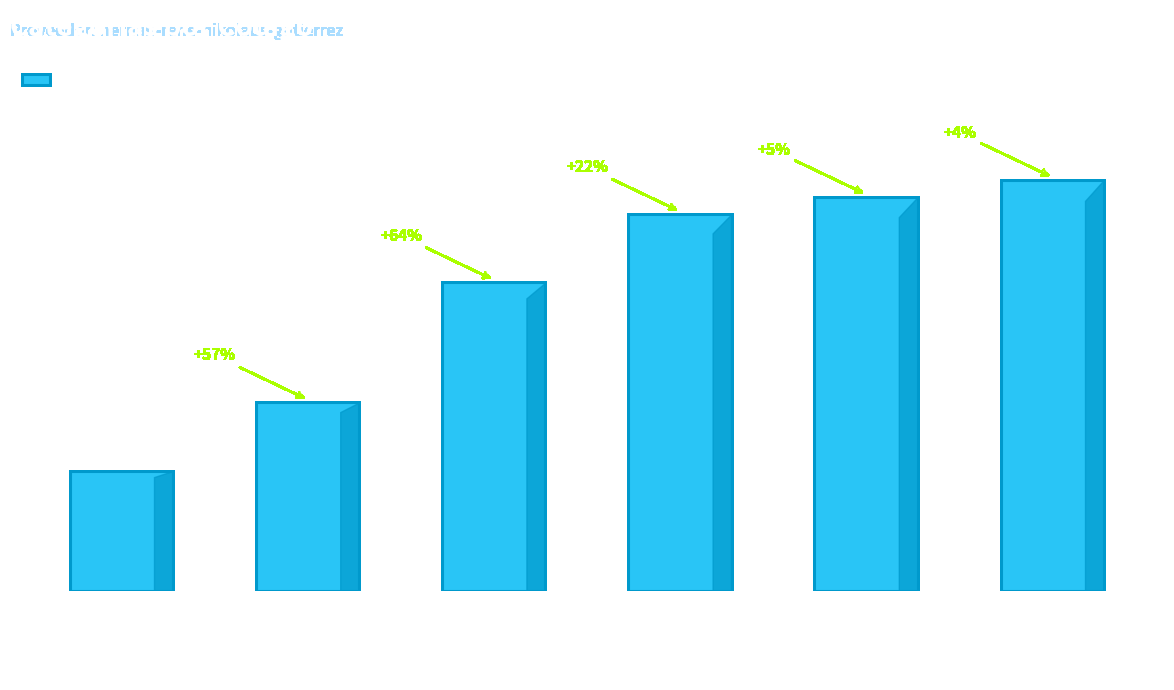

Which category has the lowest value across all series?

Servicios Técnicos